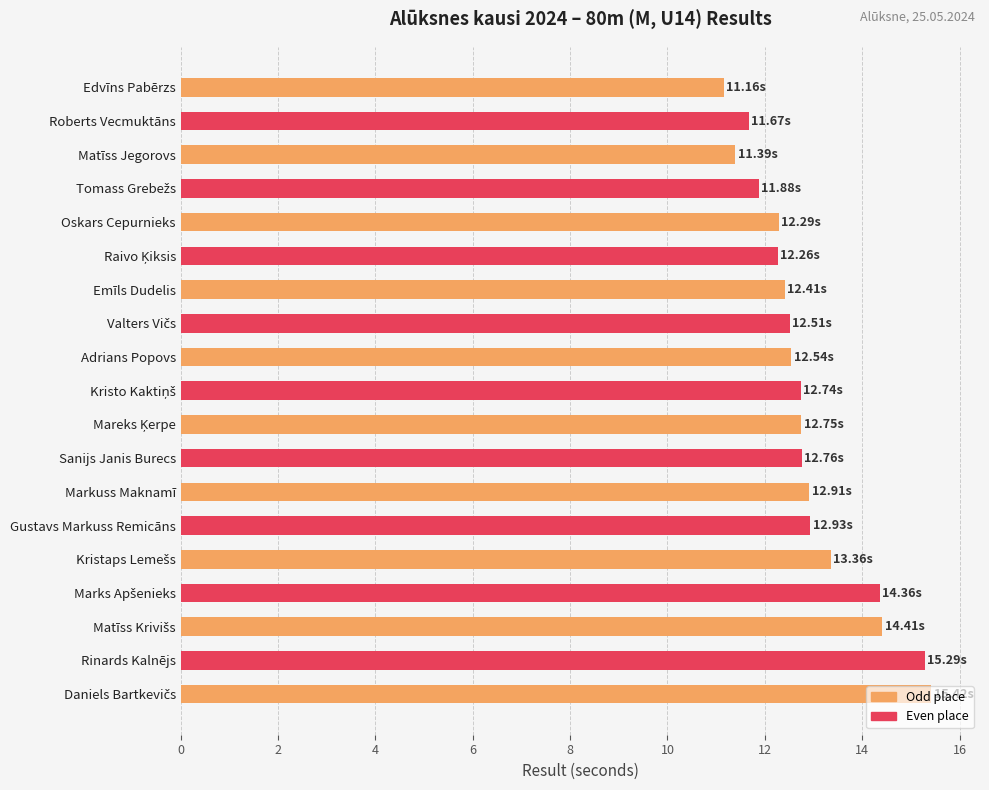

What is the label of the 19th bar from the bottom?

Edvīns Pabērzs